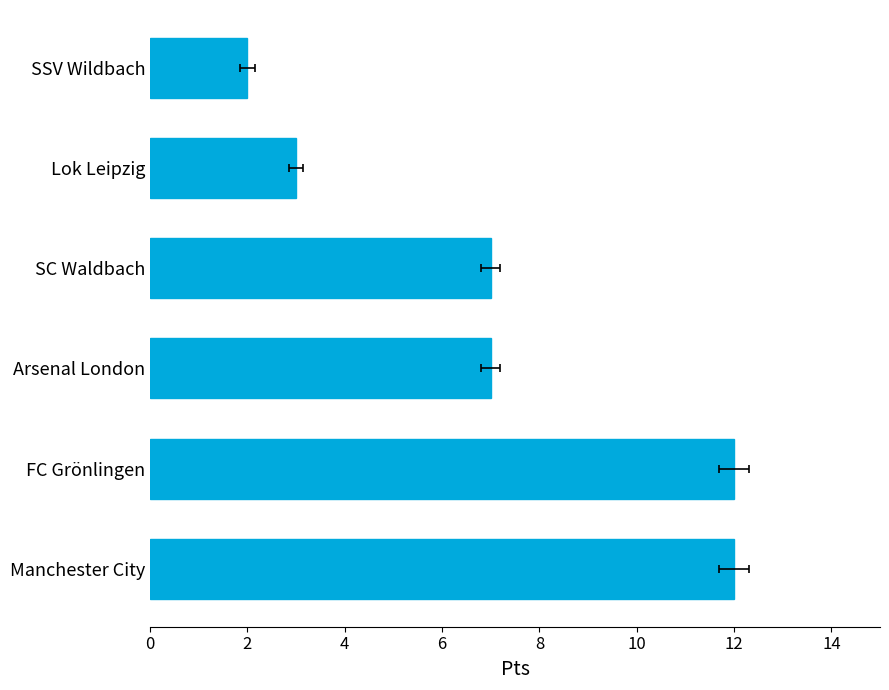

Reading left to right, list all the values displayed in this chart.

12	12	7	7	3	2